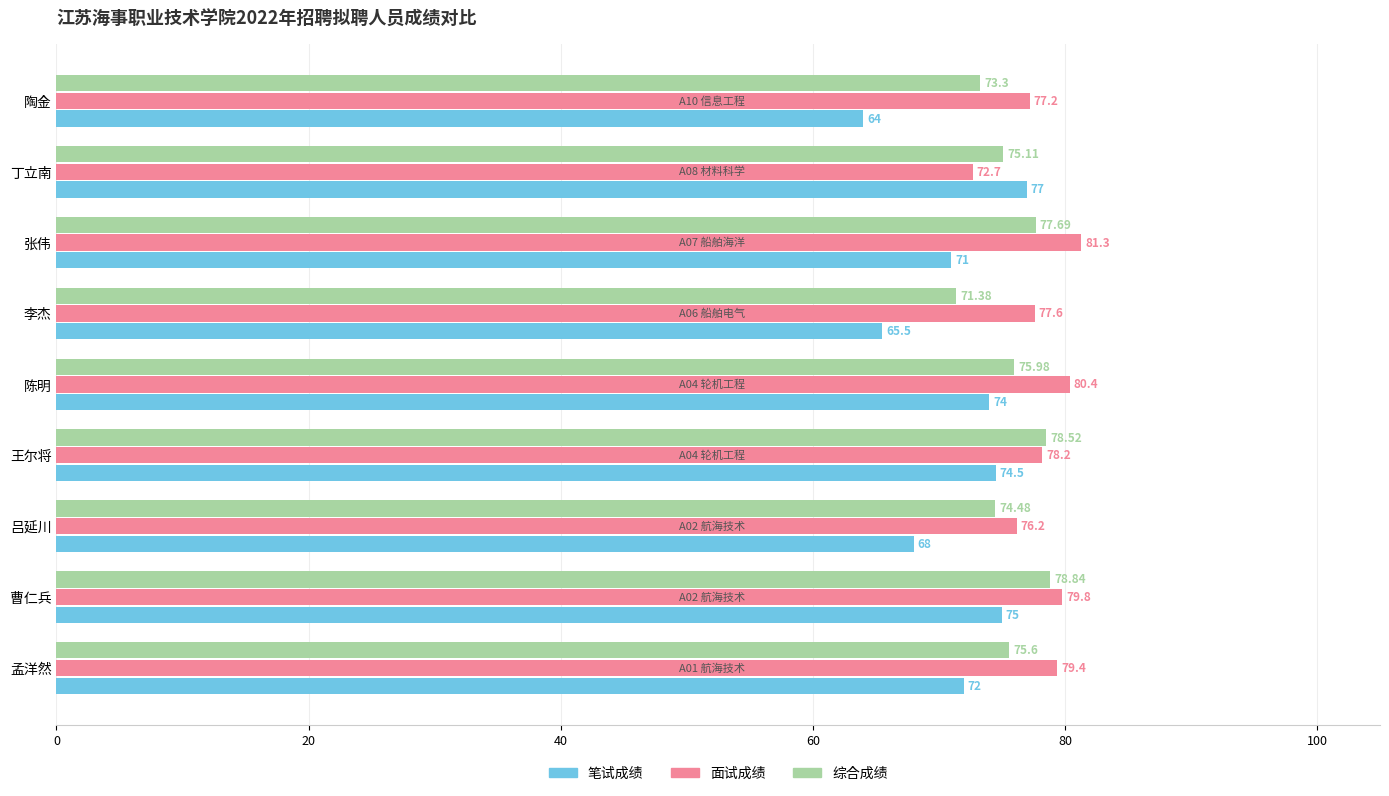

At 陈明, list the series in order from largest to smallest.

面试成绩, 综合成绩, 笔试成绩